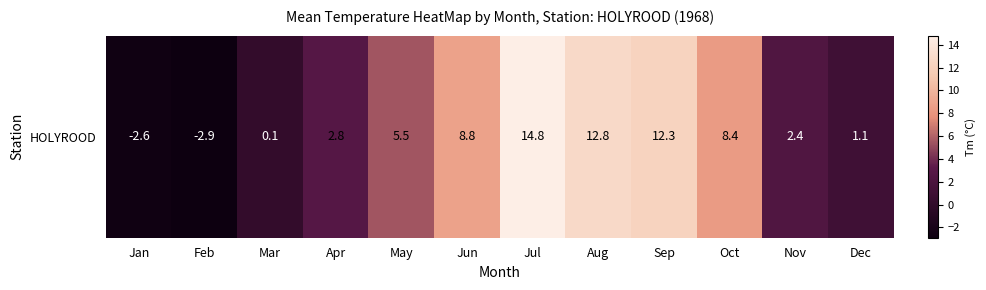

What is the difference between the second highest and second lowest values?

15.4